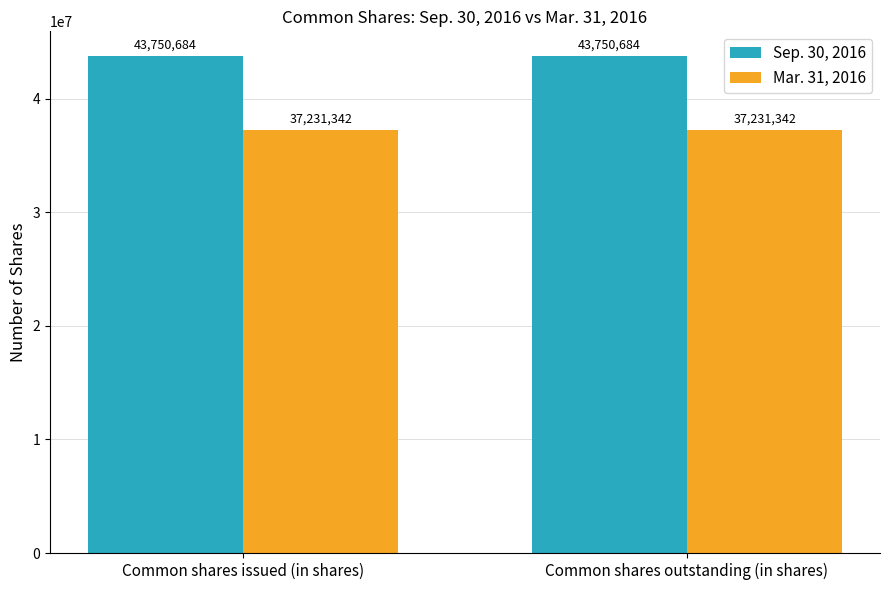

Is the value of Mar. 31, 2016 at Common shares issued (in shares) greater than the value of Sep. 30, 2016 at Common shares issued (in shares)?

No